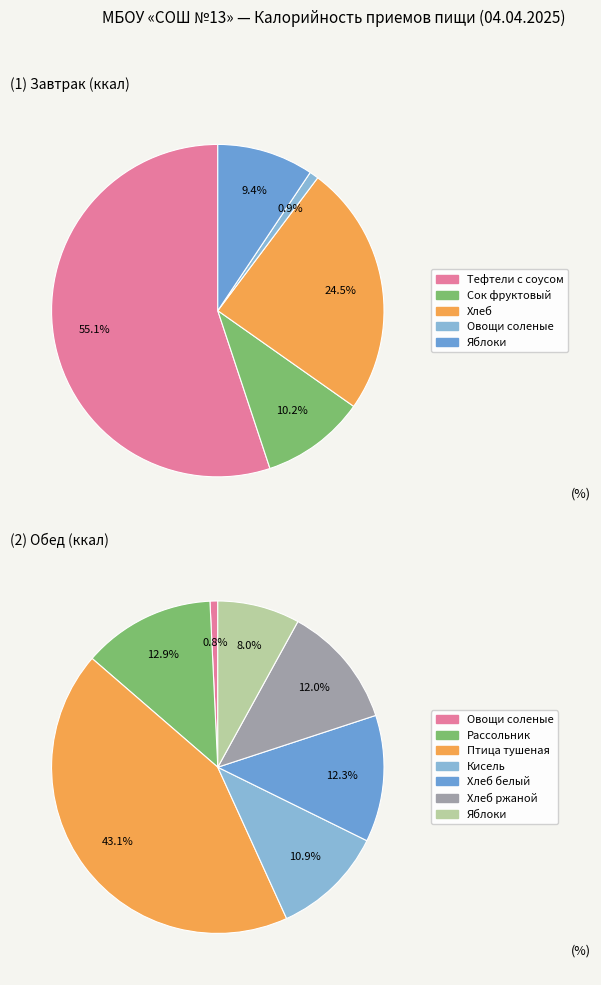

To the nearest percent, what is the difference between the Обед and Завтрак slice percentages?

8%